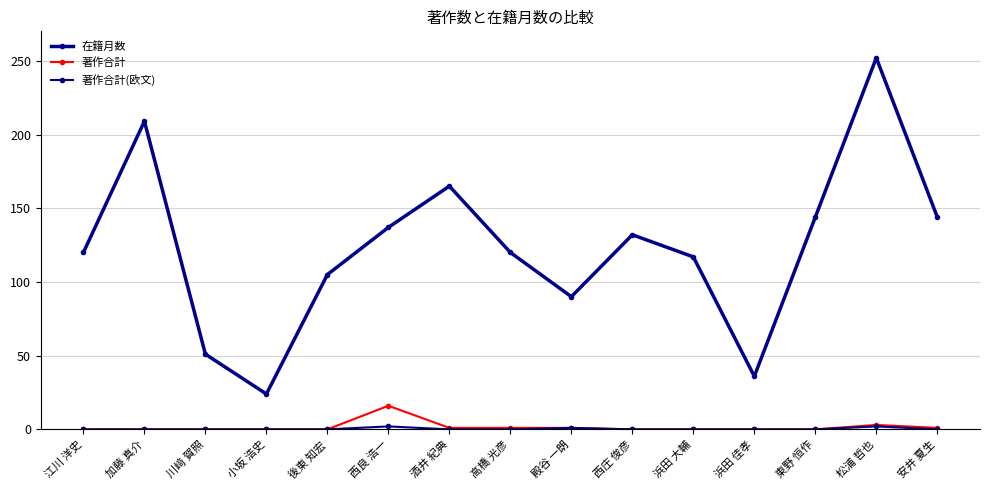

What is the label of the 3rd point from the right?

東野 恒作